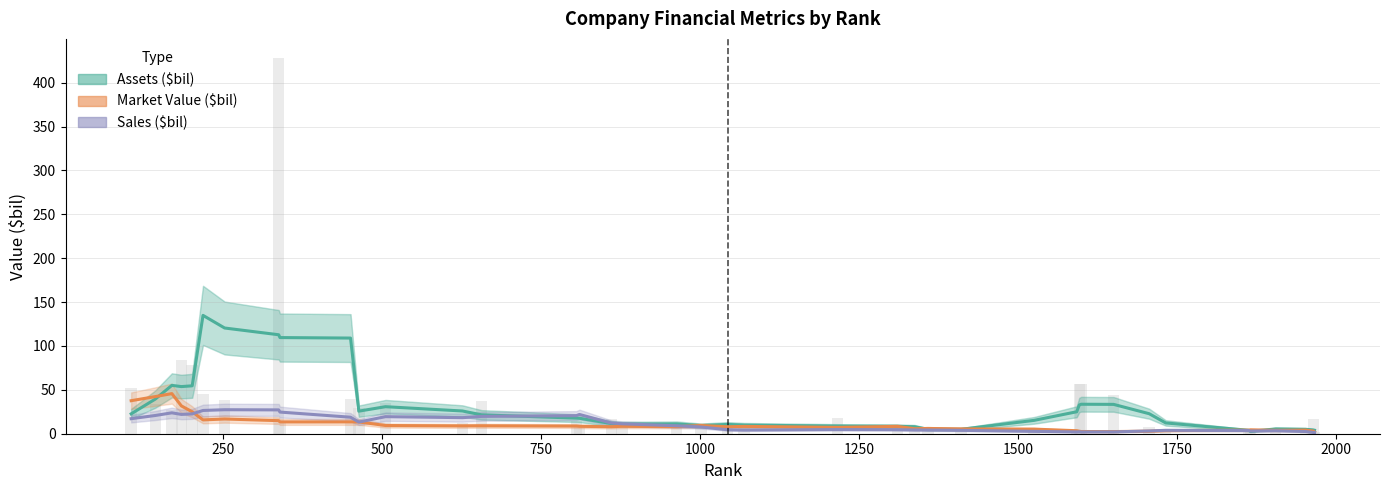

Count the number of categories in the chart.

40